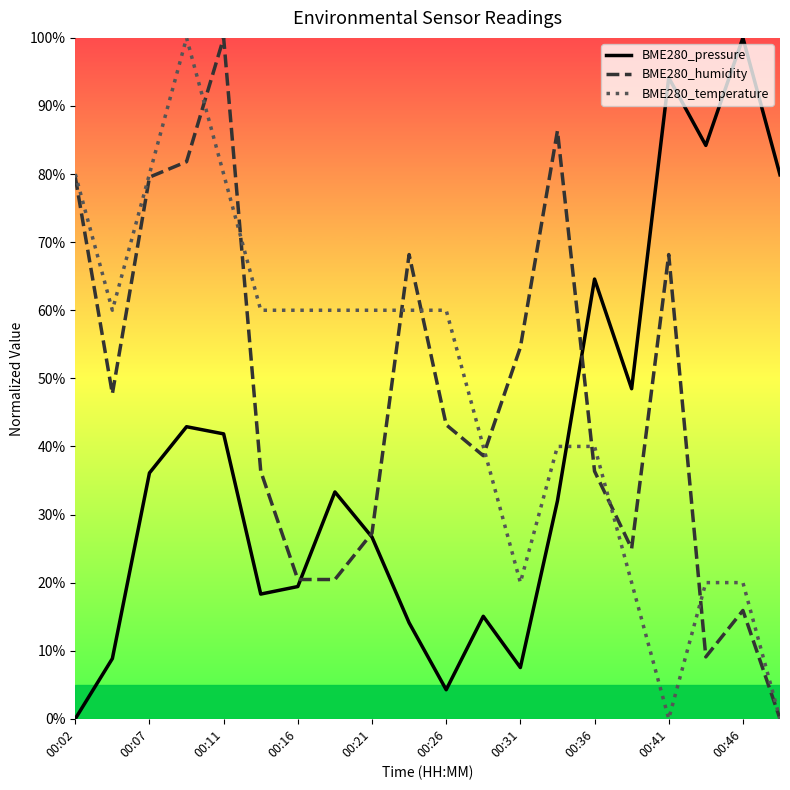

True or false: BME280_pressure and BME280_temperature cross at least once.

True